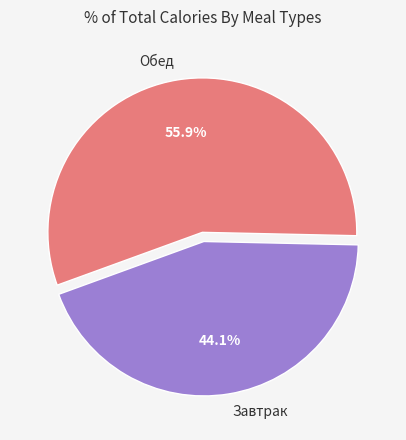

Is there any slice that represents more than half of the pie?

Yes